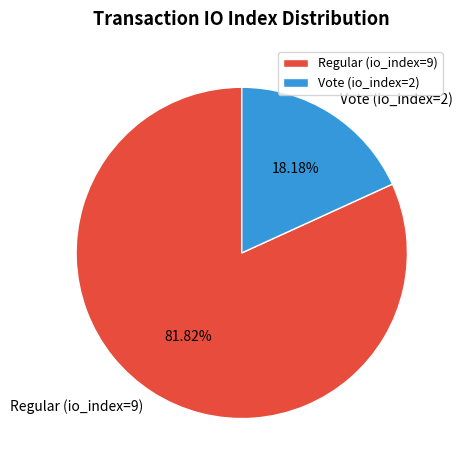

How many segments does this pie chart have?

2